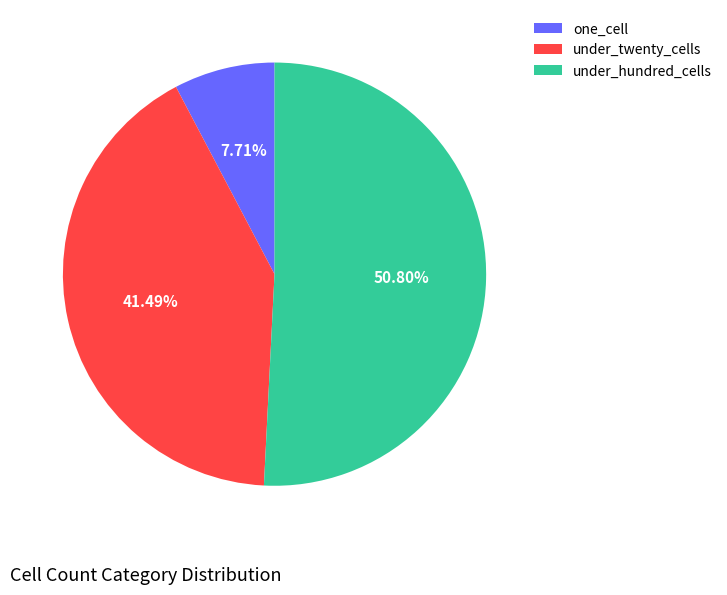

Does under_twenty_cells represent more than half of the total?

No